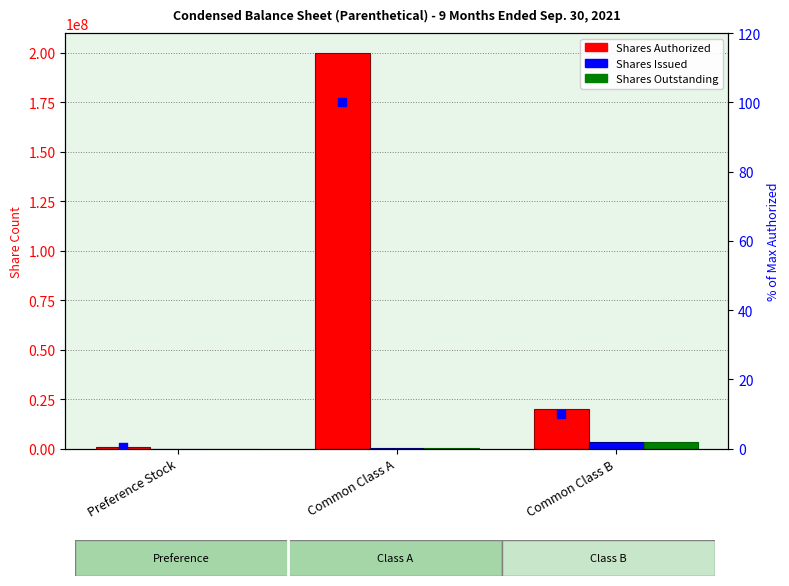

Which series has the largest total across all categories?

Shares Authorized